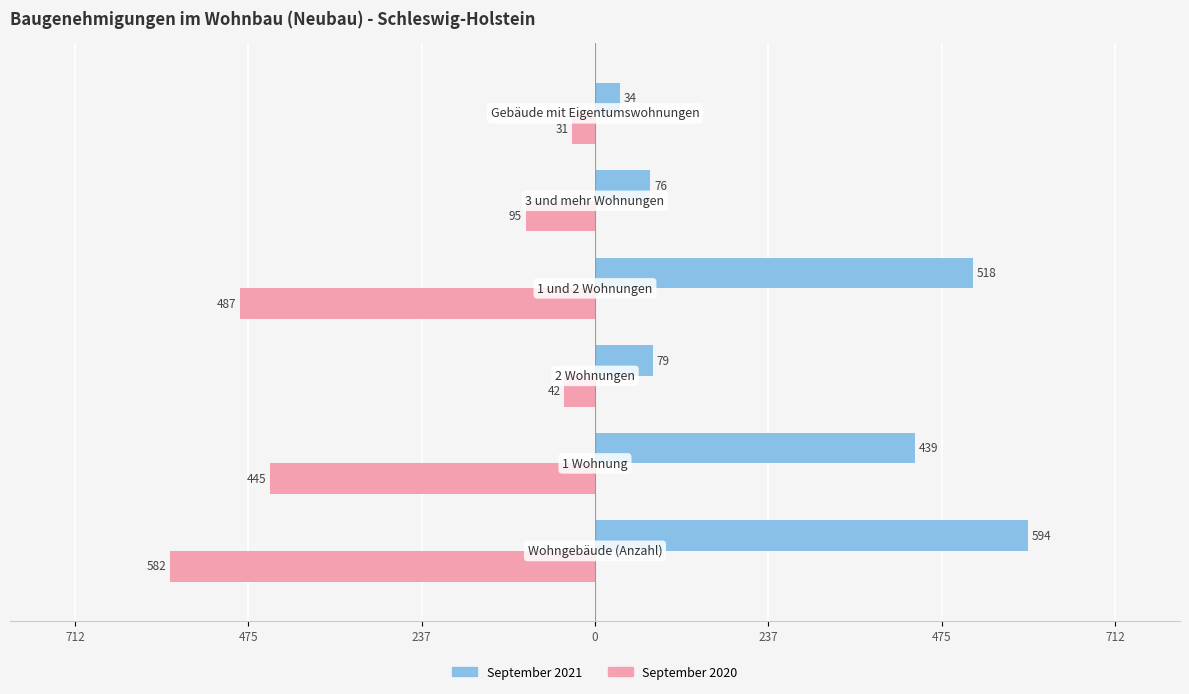

What are all the series names shown in the legend?

September 2021, September 2020